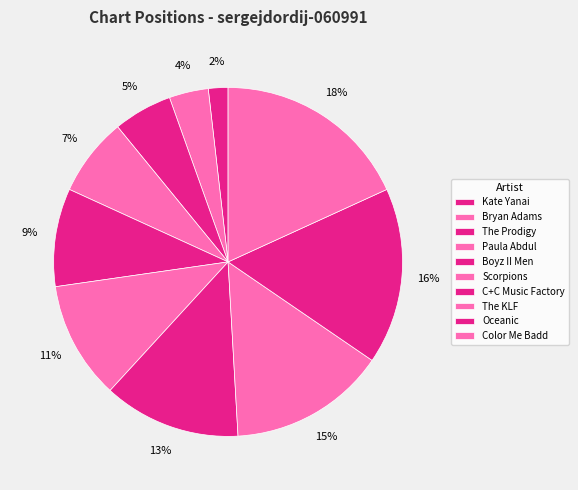

To the nearest percent, what is the difference between the Paula Abdul and Color Me Badd slice percentages?

11%